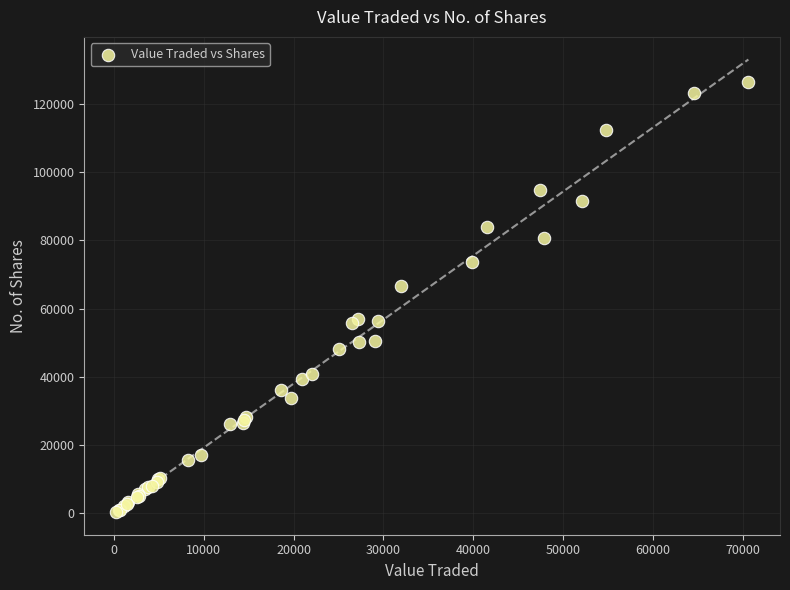

What Y value in the scatter plot is closest to 63439?

66610